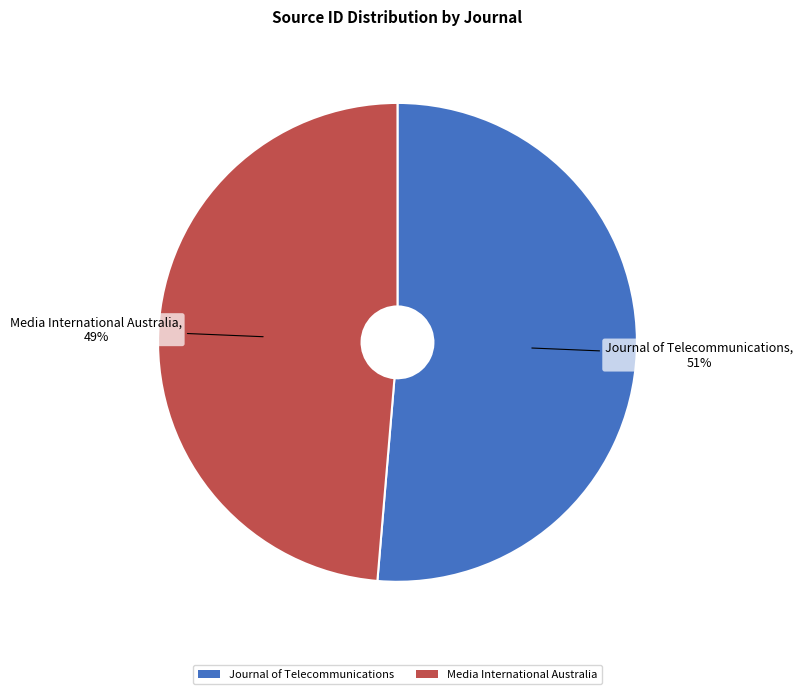

What is the majority slice?

Journal of Telecommunications